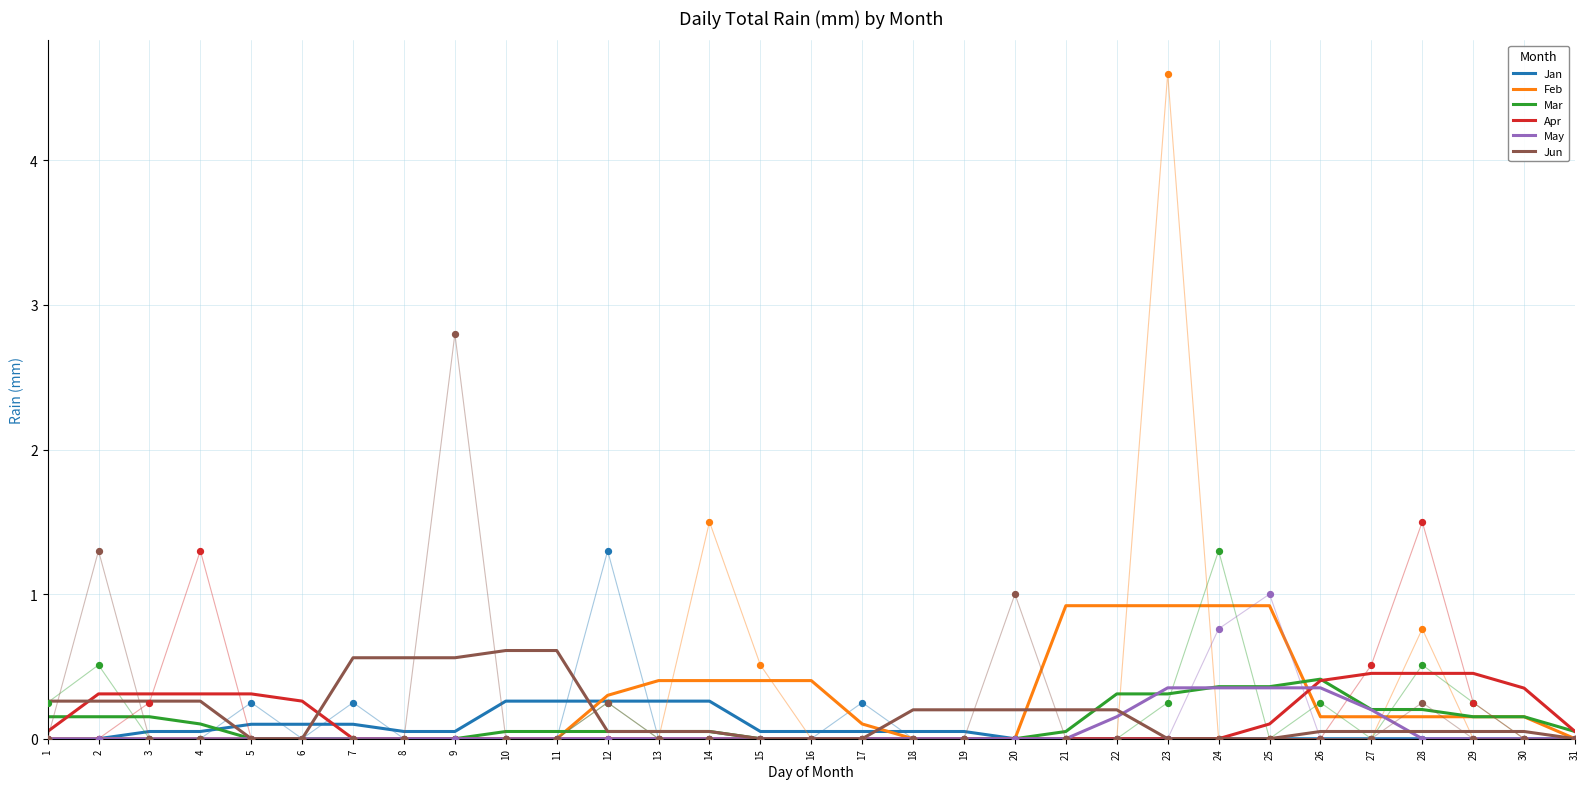

Which series has the largest total across all categories?

Feb